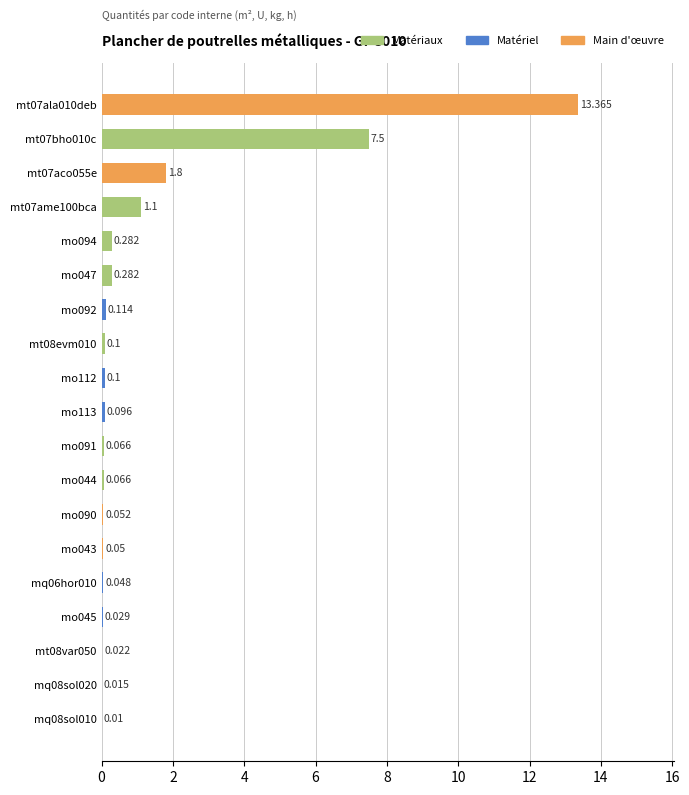

Are the bars horizontal?

Yes